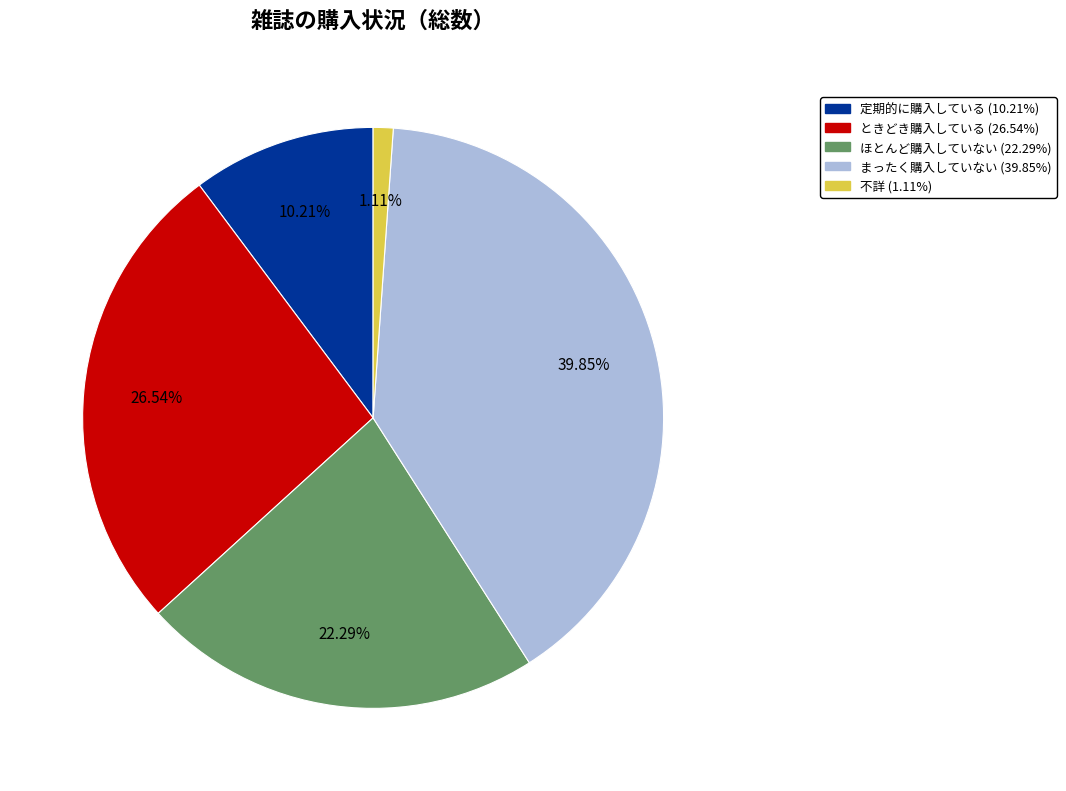

Does any single category account for the majority?

No